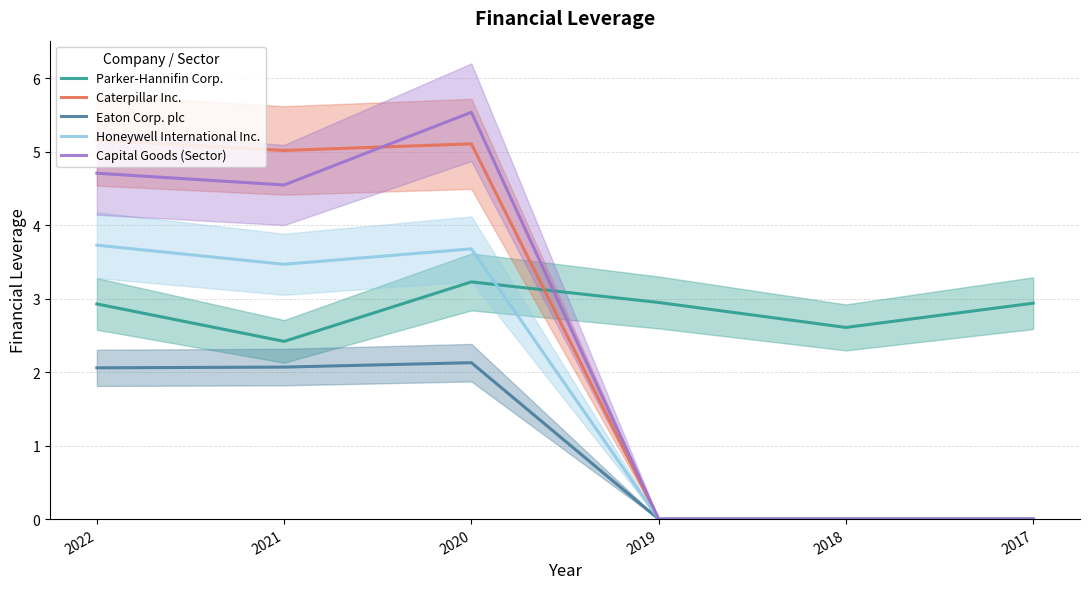

What is the sum of all Eaton Corp. plc values?

6.3